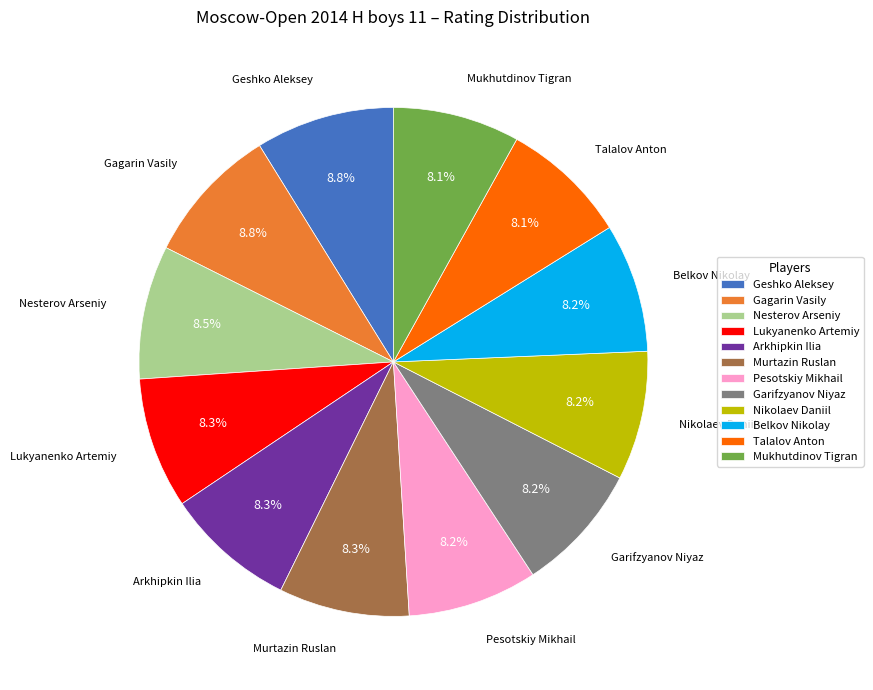

Does any single category account for the majority?

No